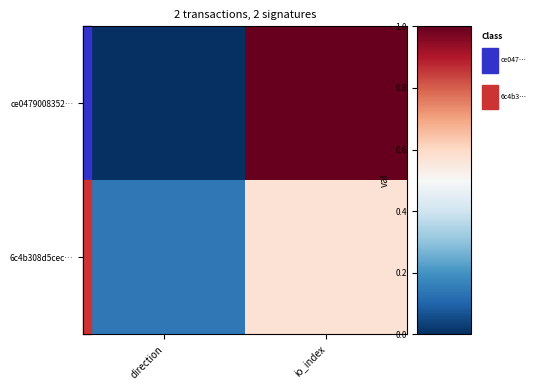

Which series changed the most between direction and io_index?

ce0479008352…